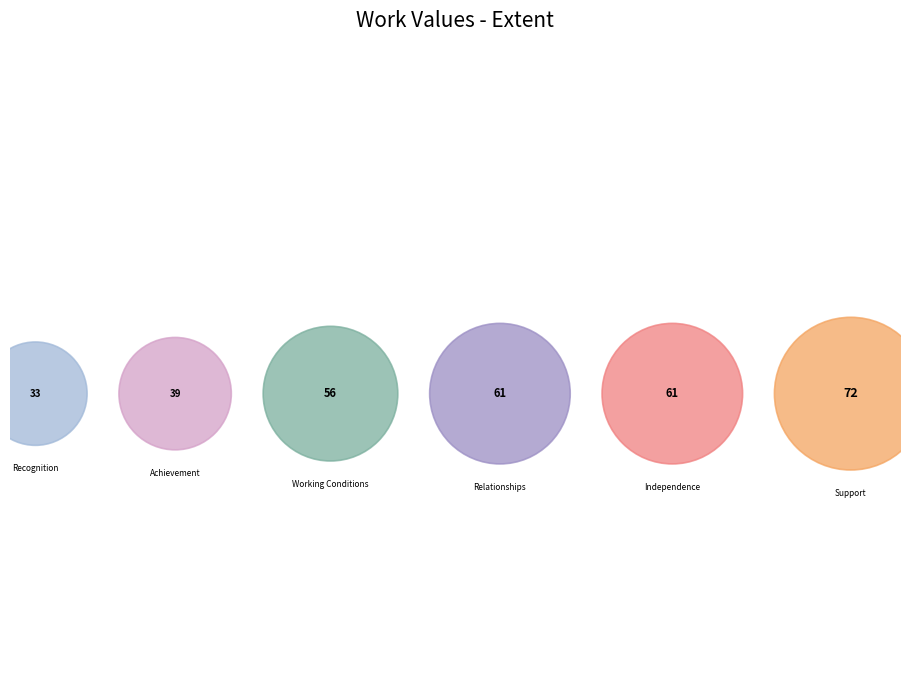

Approximately how many times larger is the value at Working Conditions compared to Recognition?

1.7